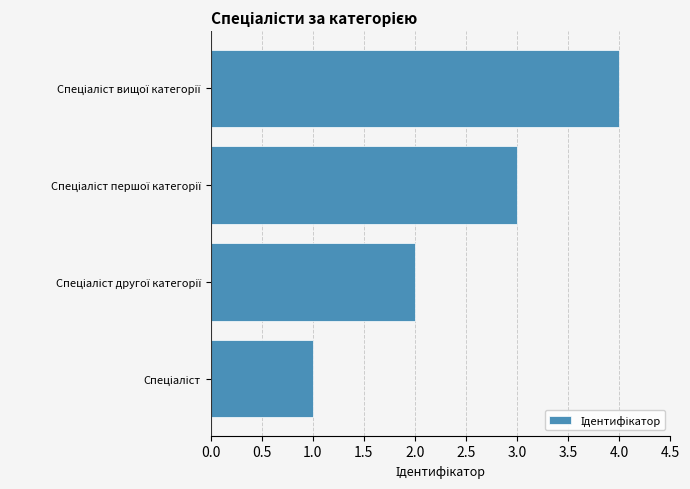

What is the greatest value displayed?

4